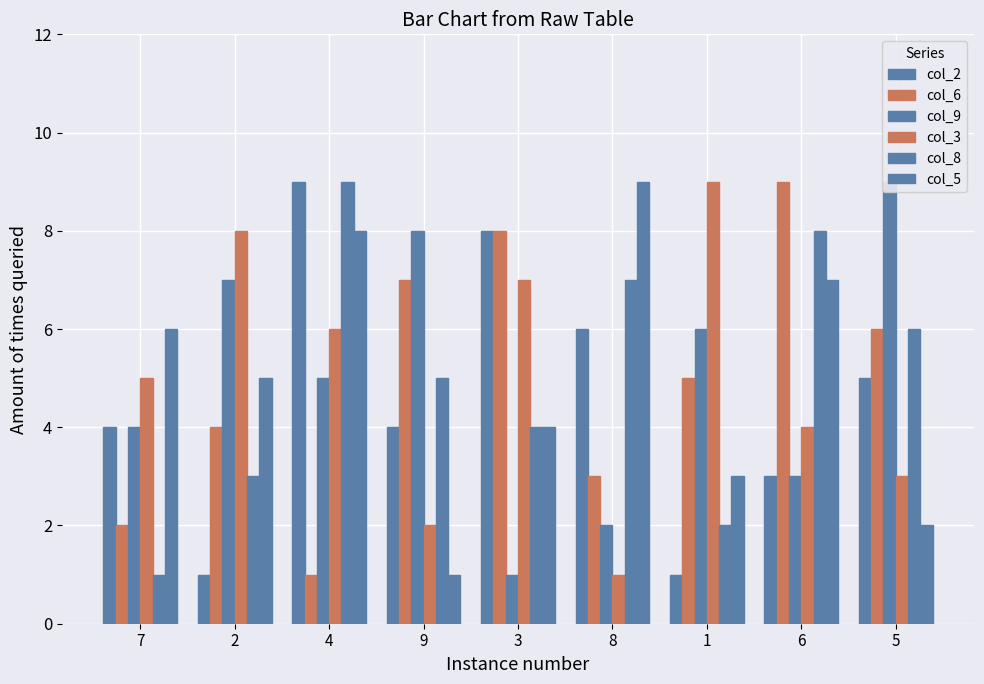

Are the bars horizontal?

No